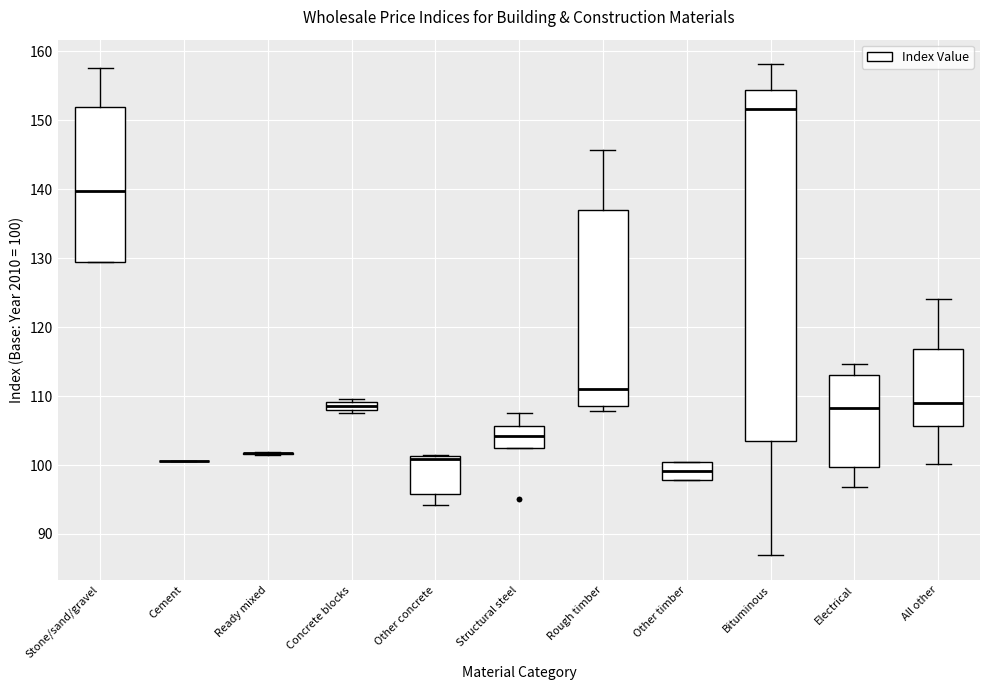

Where is the upper edge of the box for Other concrete on the y-axis? The values are not printed on the chart, so give them approximately, as read against the axis.

101